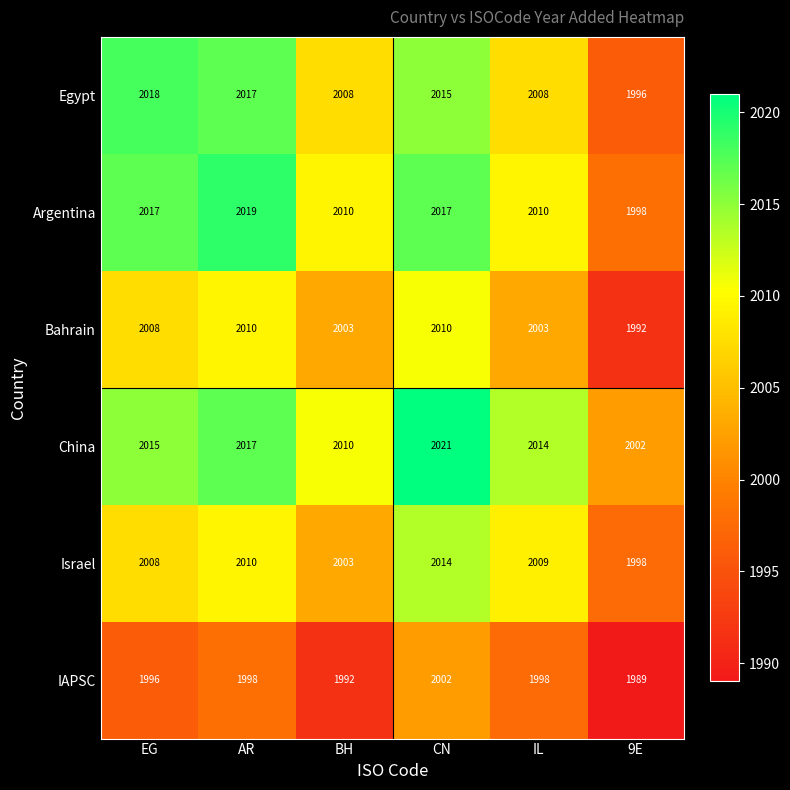

What is the difference between the highest and lowest values at CN?

19